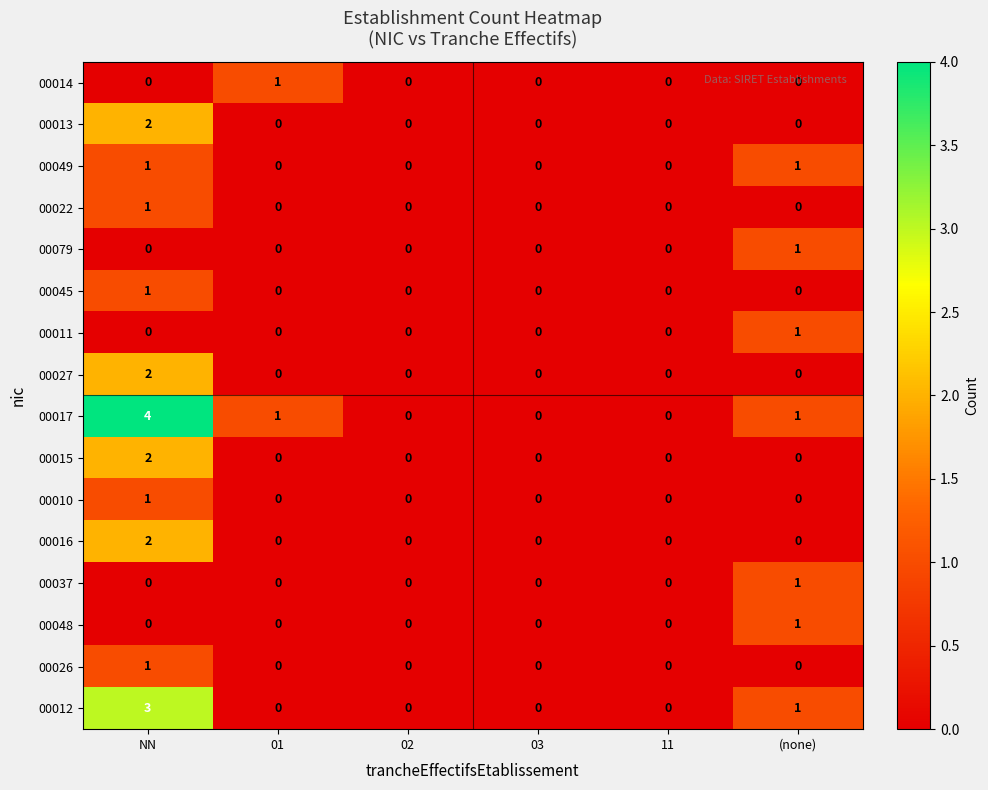

At which category is the sum across all series the highest?

NN